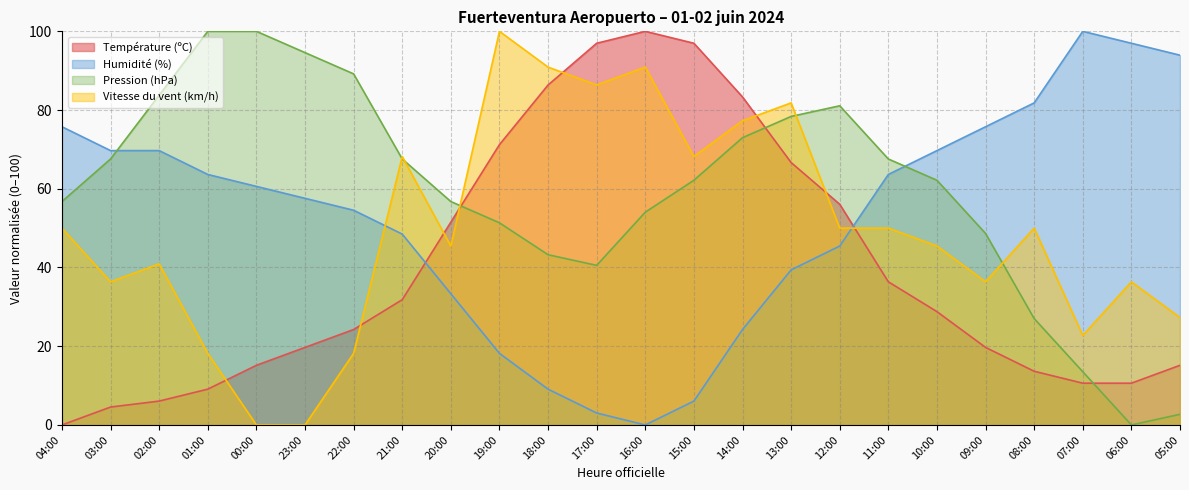

What is the difference between the highest and lowest values at 12:00?

35.6